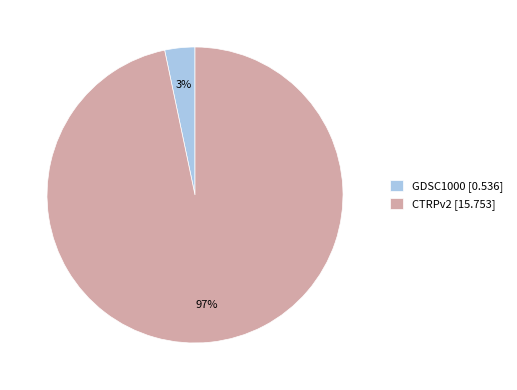

Do CTRPv2 and GDSC1000 together represent more than half of the pie?

Yes